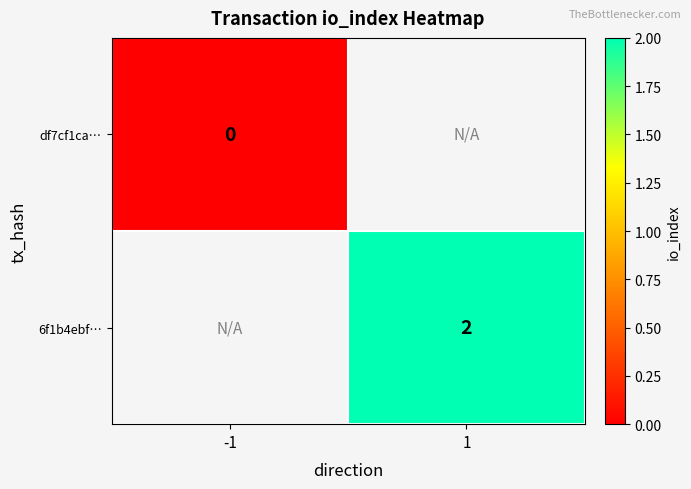

Which category has the highest value across all series?

1